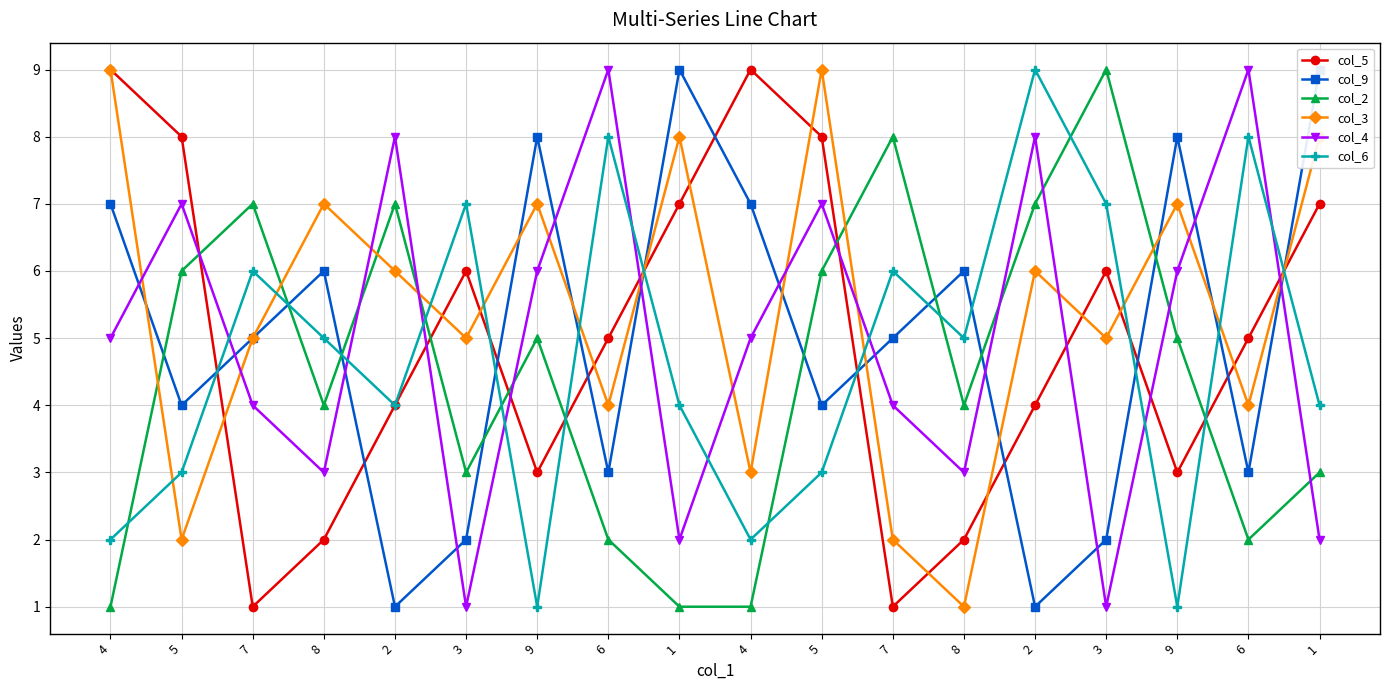

What is the sum of the col_9 values at 2 and 9?

9